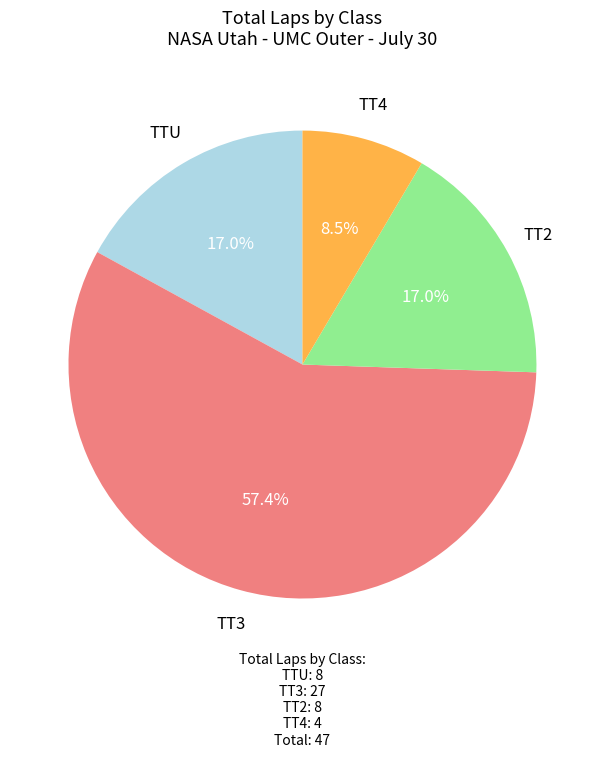

Count the number of slices in the pie.

4